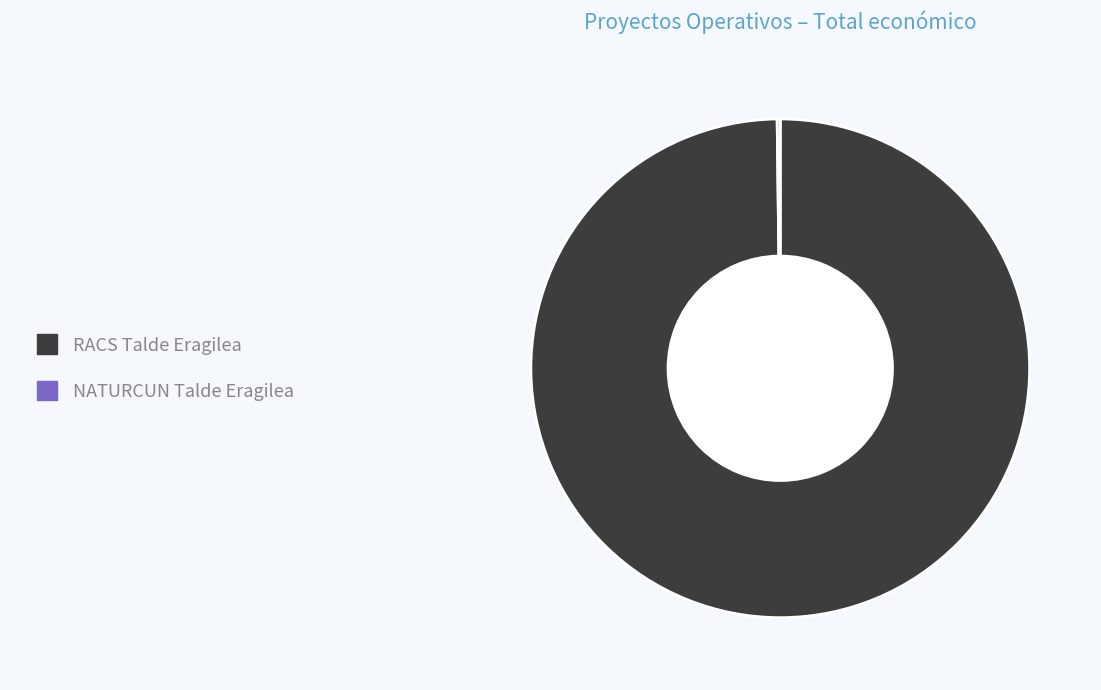

True or false: RACS Talde Eragilea accounts for 100% of the total.

True